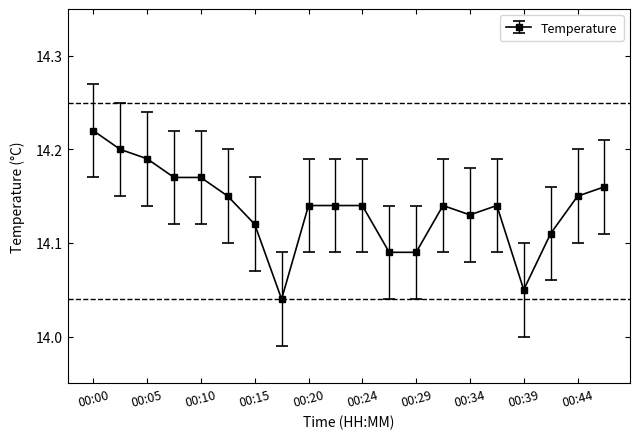

Does the chart have visible grid lines?

No